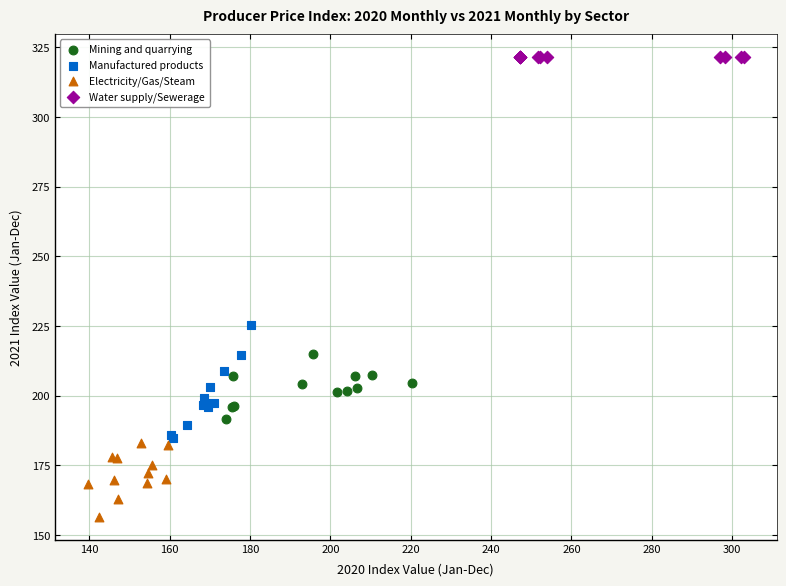

What are all the series names shown in the legend?

Mining and quarrying, Manufactured products, Electricity/Gas/Steam, Water supply/Sewerage